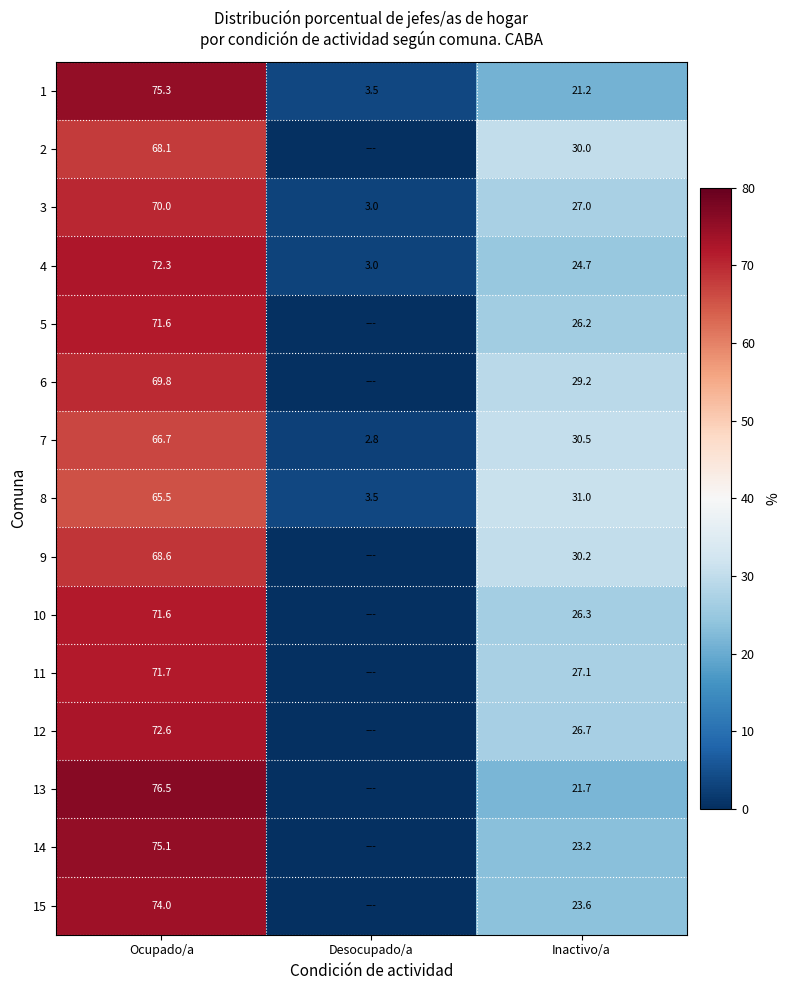

Which series changed the most between Ocupado/a and Inactivo/a?

13